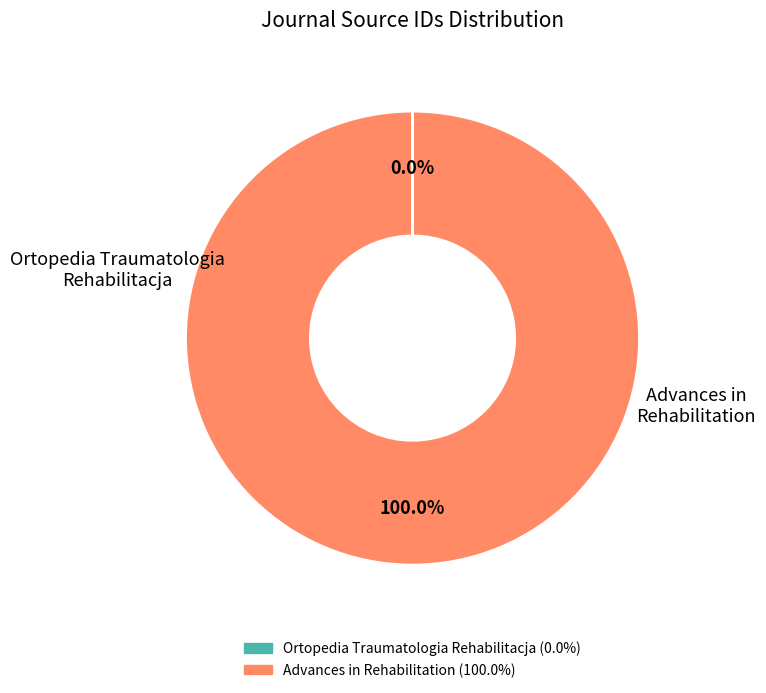

To the nearest percent, what is the average slice percentage?

50%